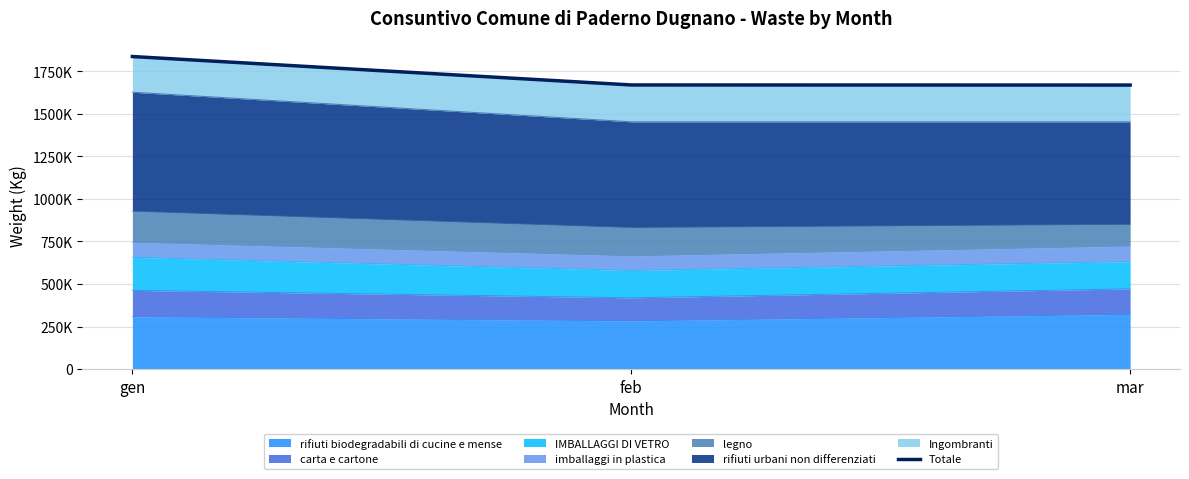

What is the value of the 1st point from the left?

1837760